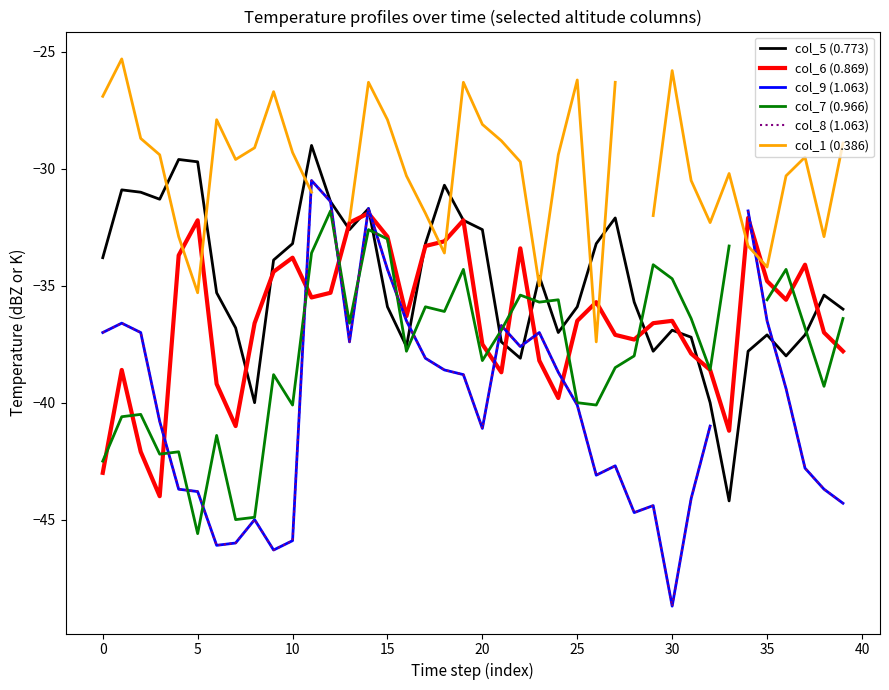

At how many categories does at least one series exceed -33?

36